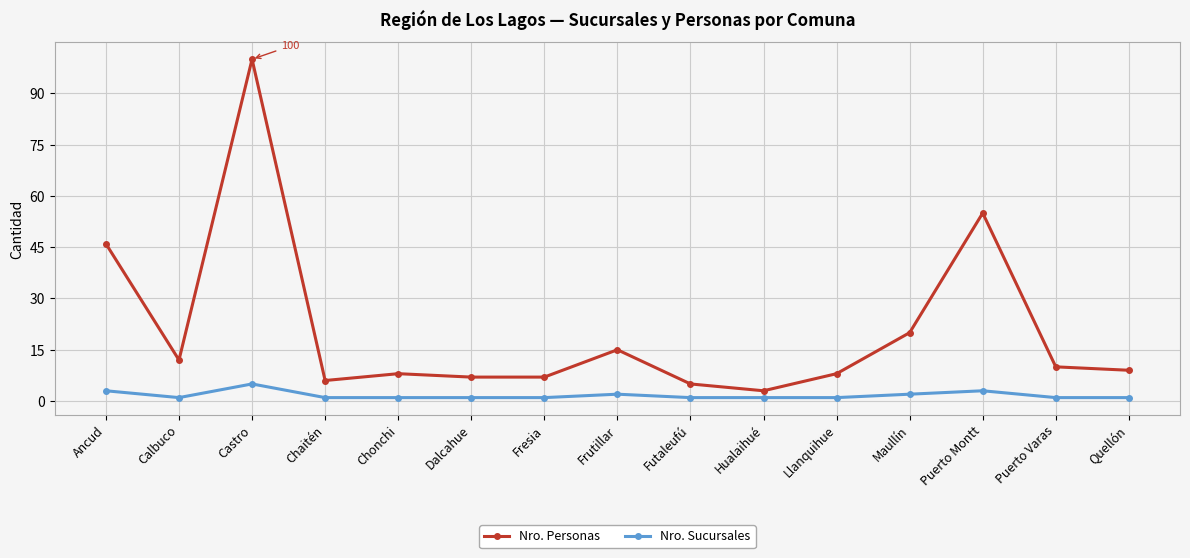

True or false: Nro. Personas has more than 2 points higher than both neighbors.

True